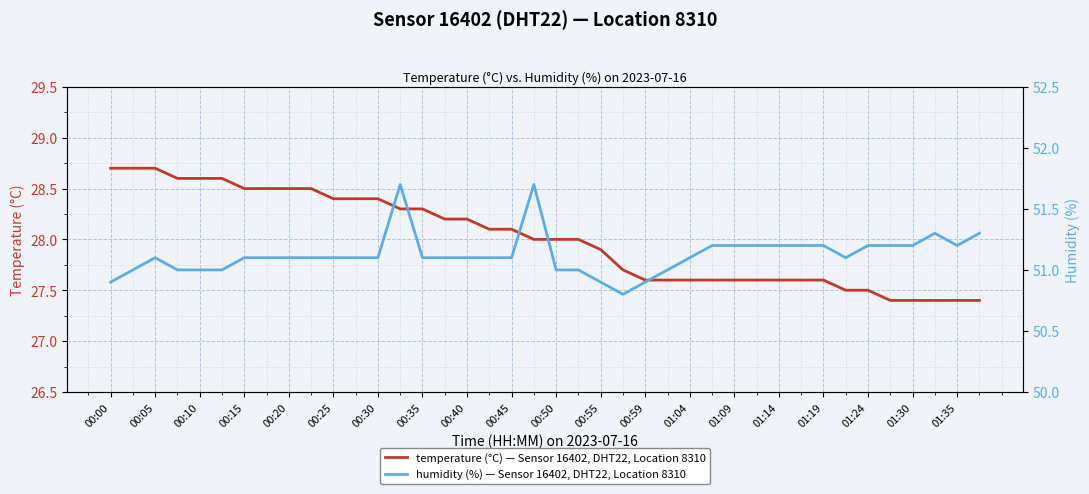

True or false: temperature (°C) — Sensor 16402, DHT22, Location 8310 has a value of 27.5 at 01:24.

True